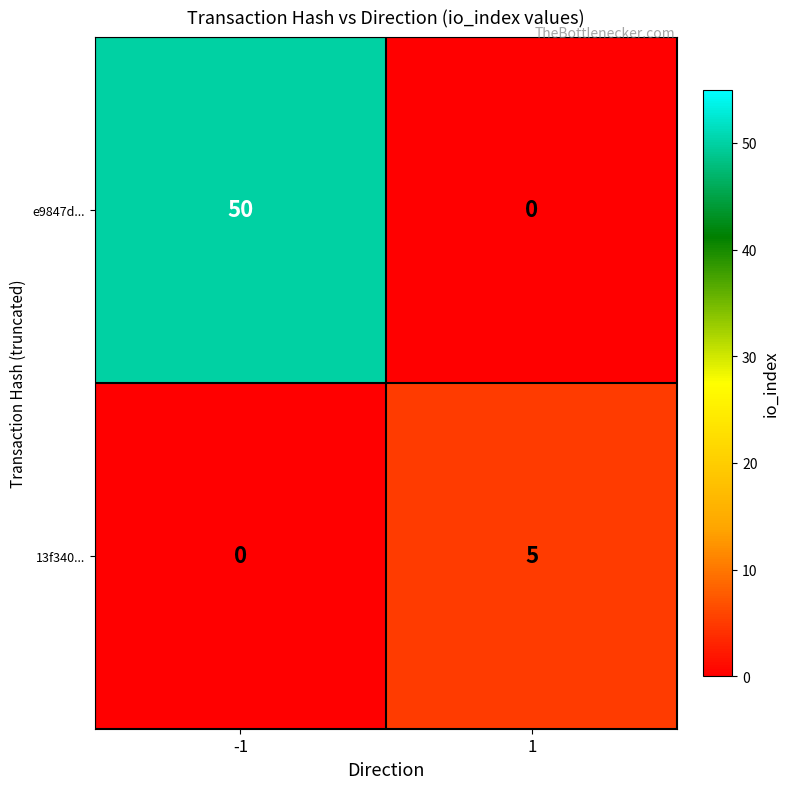

How many distinct data groups are displayed?

2